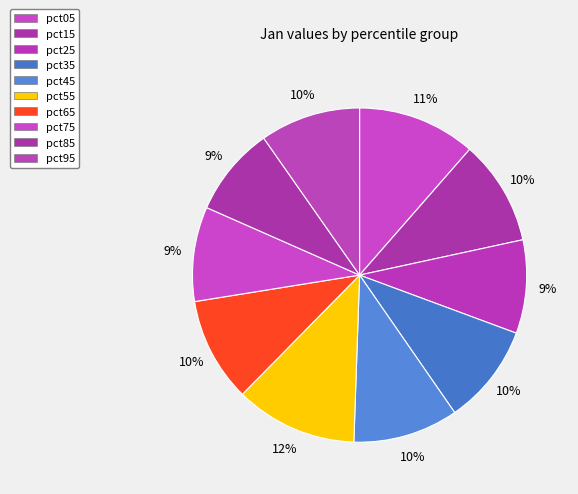

Is pct55 the majority of the pie?

No